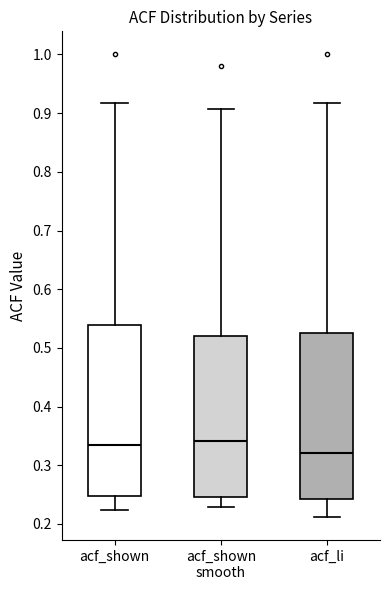

Where is the lower edge of the box for acf_li on the y-axis? The values are not printed on the chart, so give them approximately, as read against the axis.

0.24